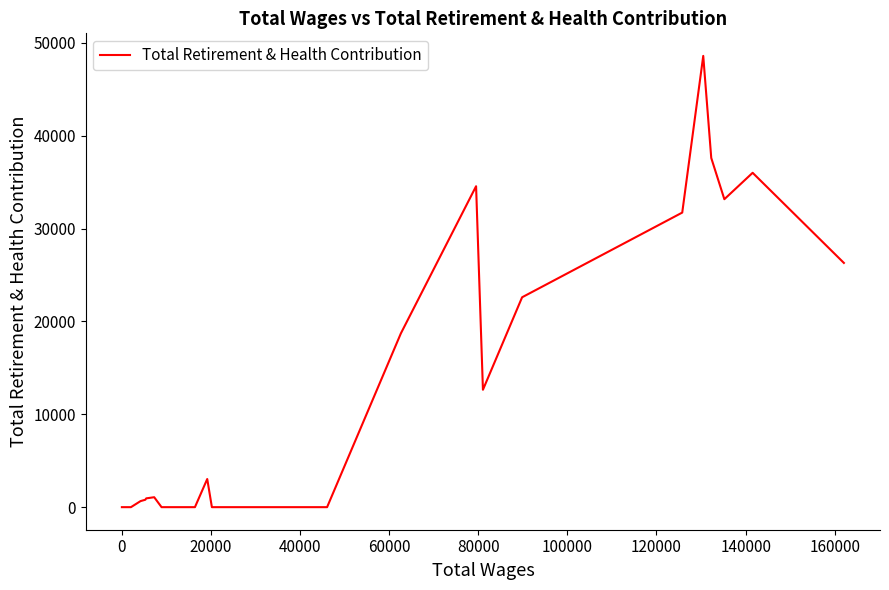

Is this an area chart (filled region under the line)?

No